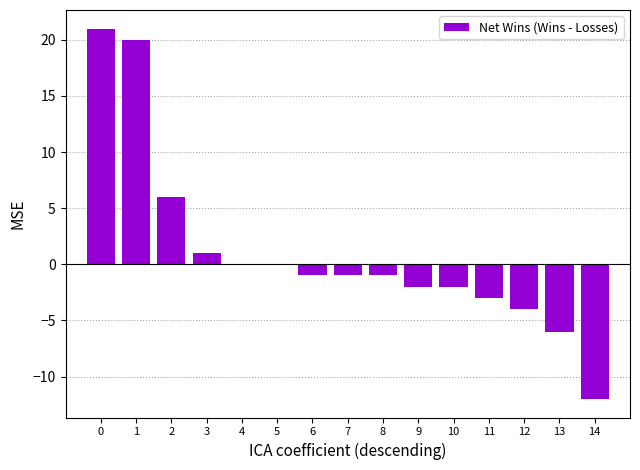

Reading left to right, transcribe all the data shown in this chart.

21	20	6	1	0	0	-1	-1	-1	-2	-2	-3	-4	-6	-12